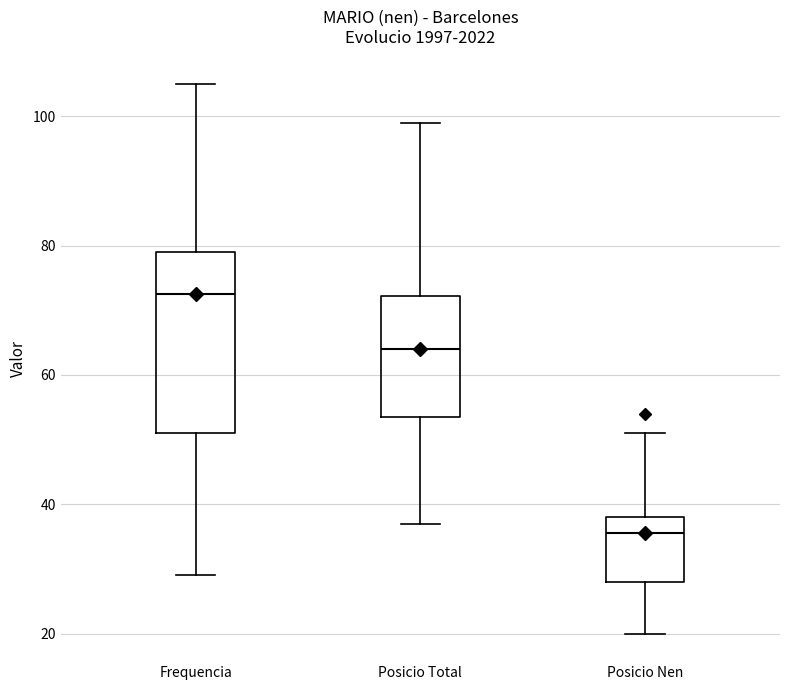

Reading left to right, transcribe this box plot: for each box, give where its median line is, the range the box spans, and where its two whiskers end, as read against the y-axis. The values are not printed on the chart, so give them approximately, as read against the axis.

Frequencia: median 72, box 52 to 80, whiskers 30 to 106
Posicio Total: median 64, box 54 to 72, whiskers 38 to 100
Posicio Nen: median 36, box 28 to 38, whiskers 20 to 52